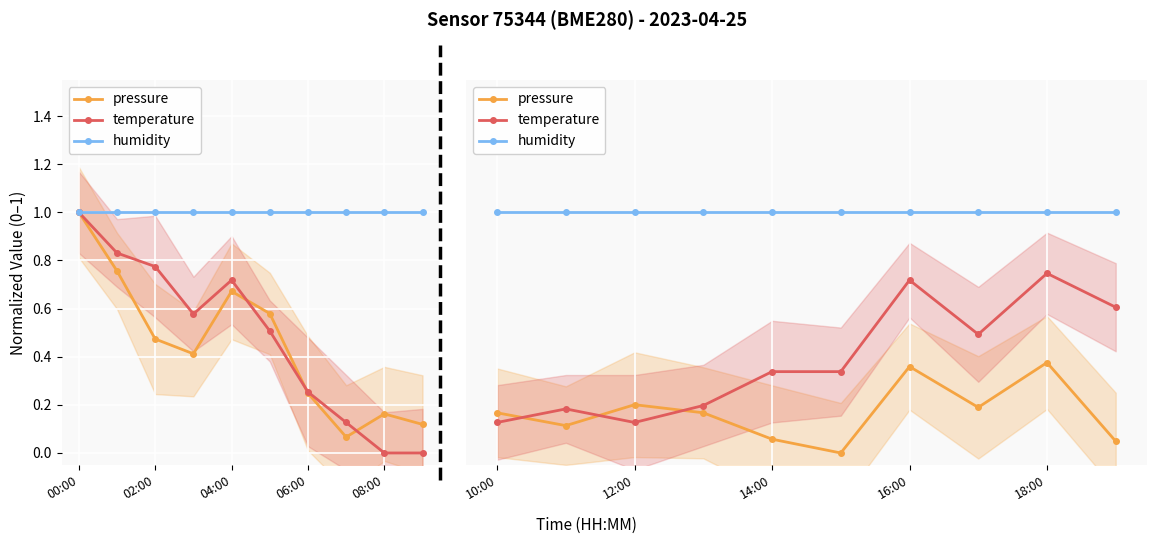

Which series has the largest total across all categories?

humidity